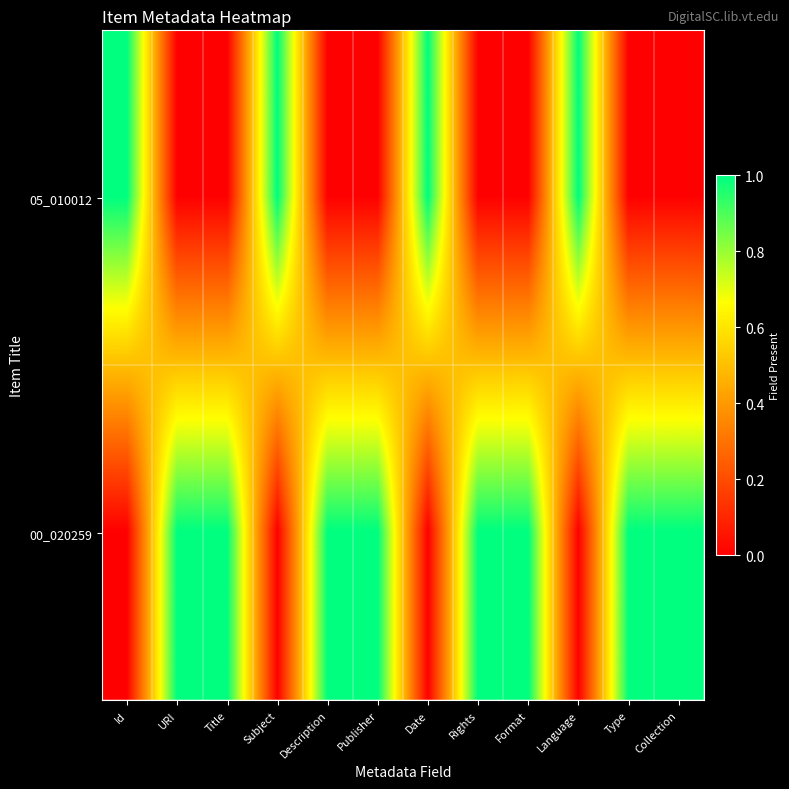

What is the maximum value shown in the chart?

1